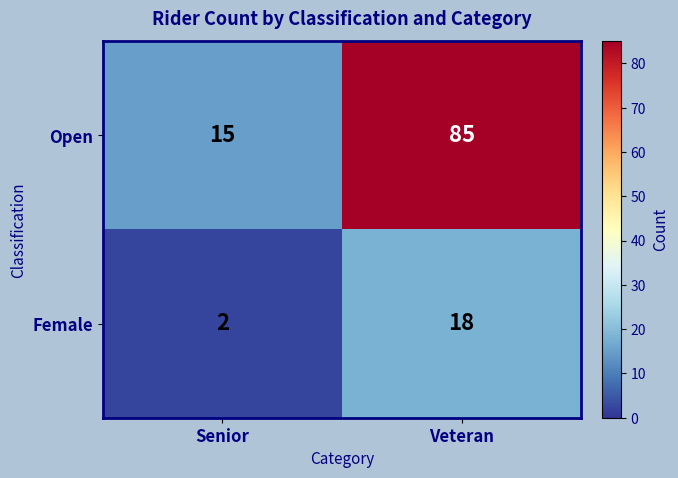

Is the value of Open at Senior greater than the value of Female at Veteran?

No